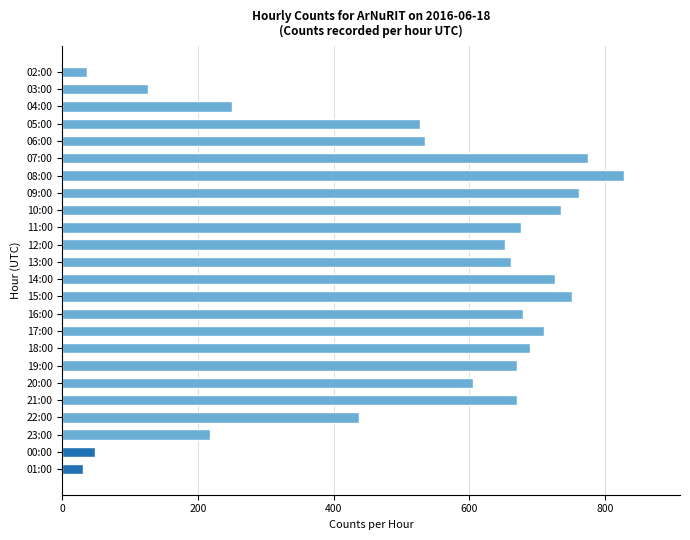

What is the difference between the second highest and second lowest values?

738